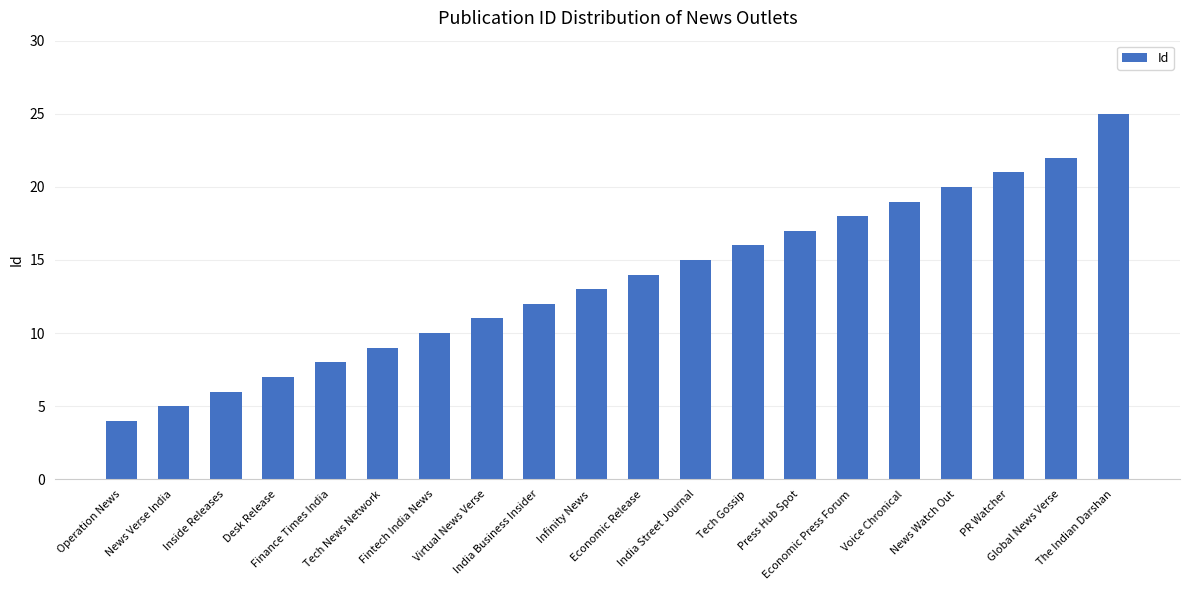

Count the number of data series in this chart.

1